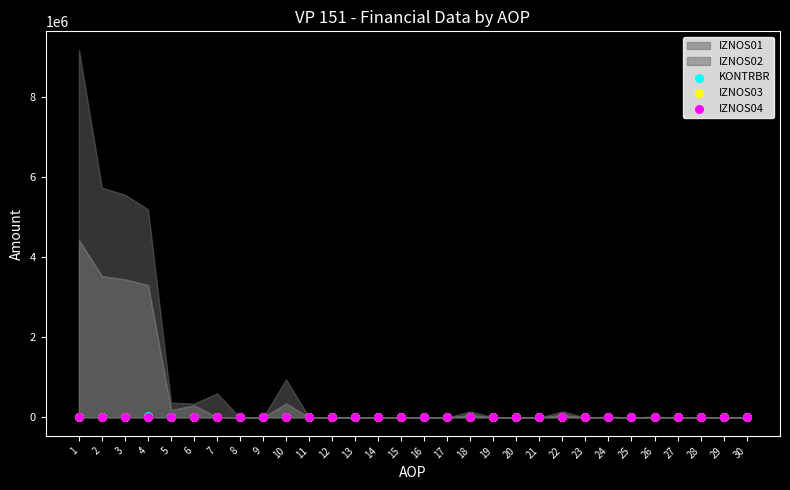

Which series reaches the maximum Y coordinate?

KONTRBR